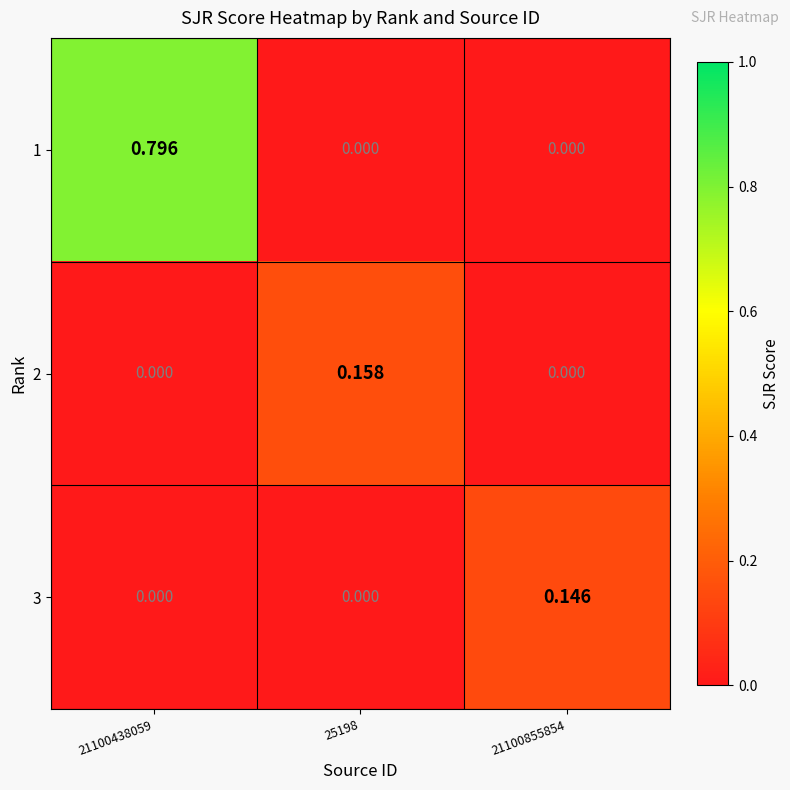

Which series changed the most between 21100438059 and 25198?

1